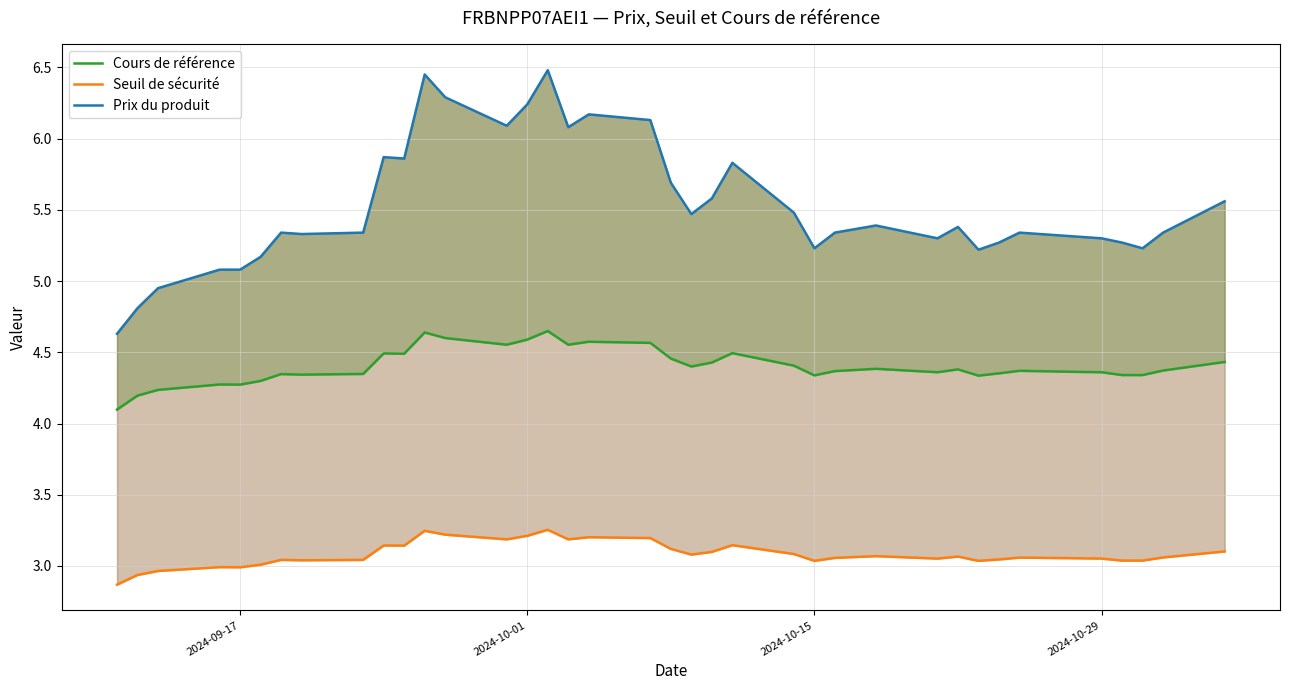

True or false: Cours de référence and Prix du produit cross at least once.

False